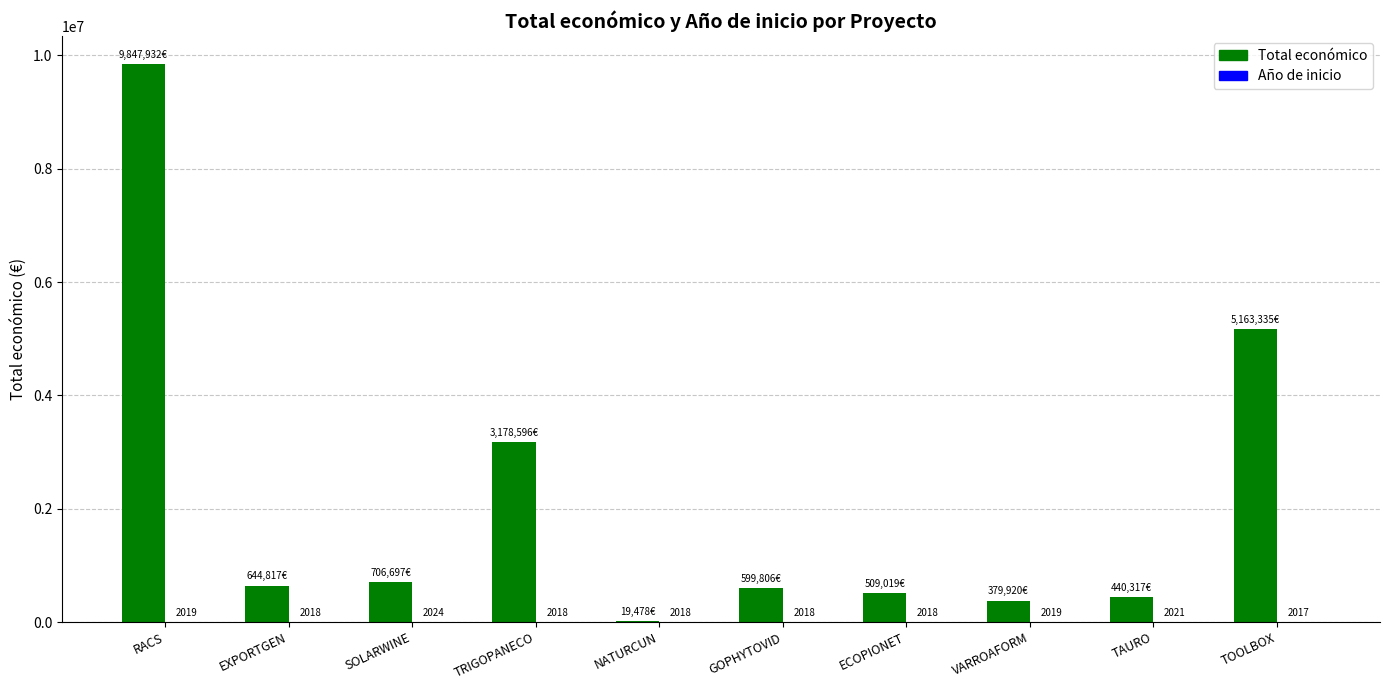

What is the maximum value shown in the chart?

9847932